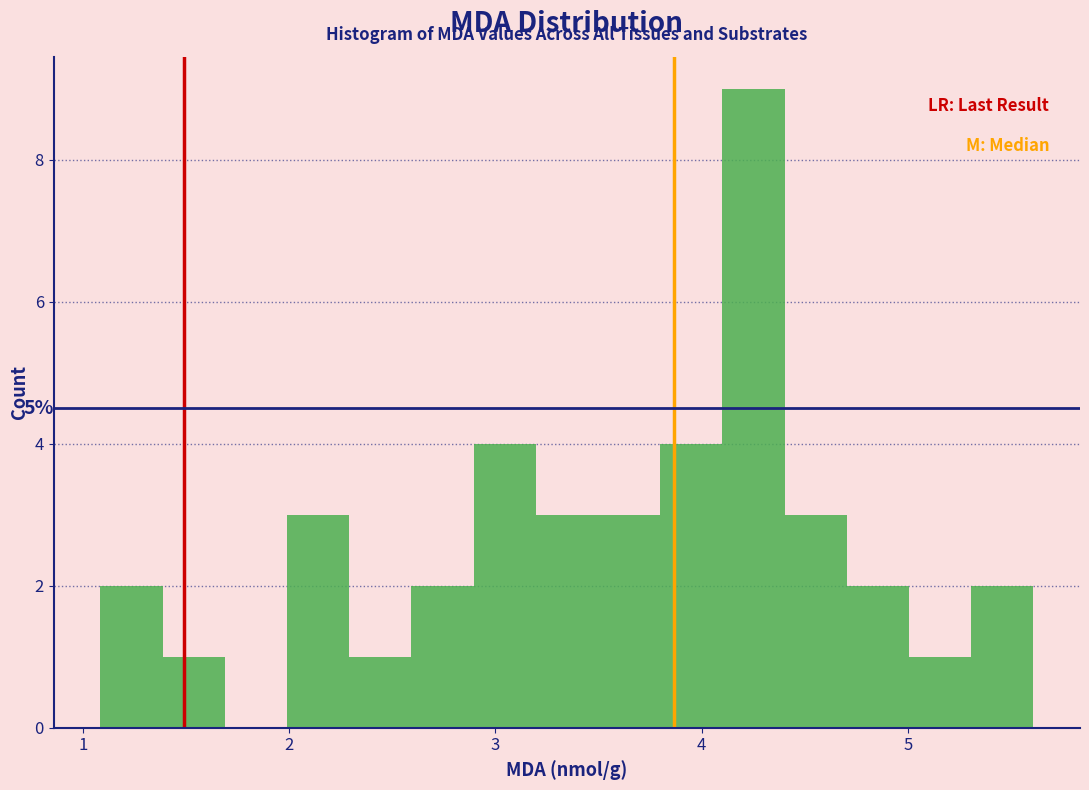

Read against the x-axis, roughly where is the centre of the tallest bar?

4.3